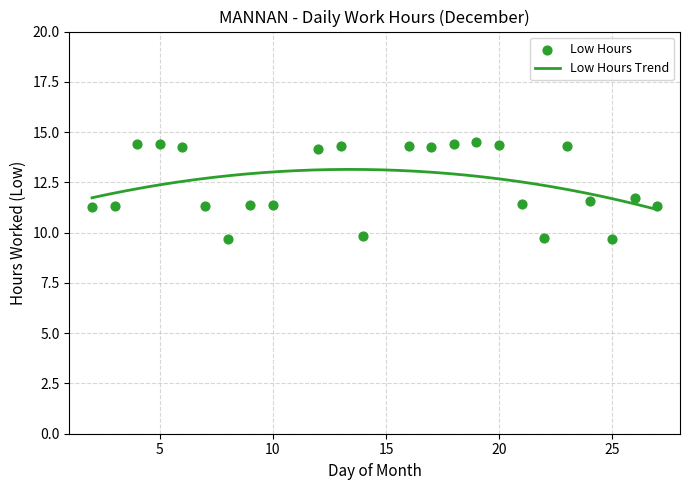

Between 13 and 23, which is larger?

13